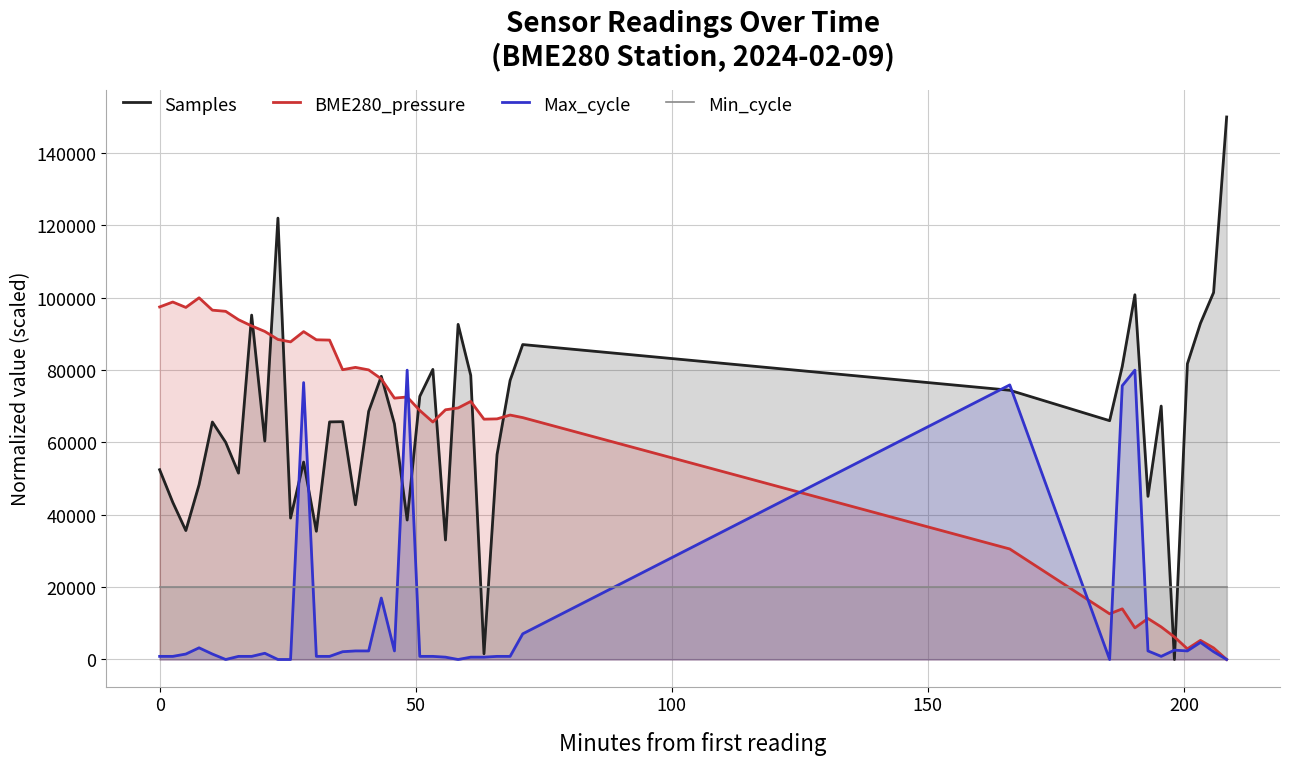

List the series in order of their peak value, highest first.

Samples, BME280_pressure, Max_cycle, Min_cycle